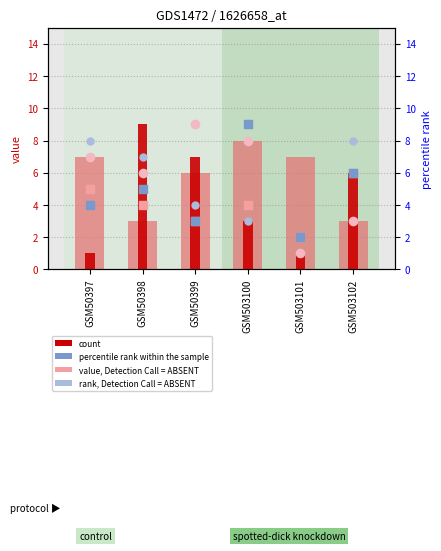

Which series has the largest total across all categories?

col_6